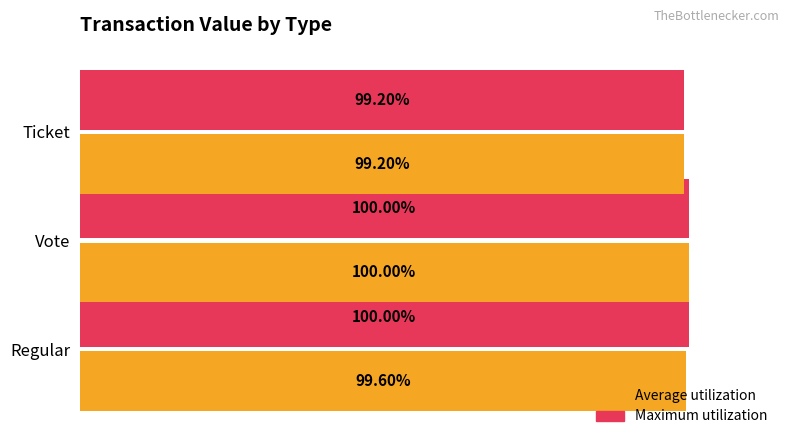

Which label corresponds to the smallest value in the chart?

Ticket